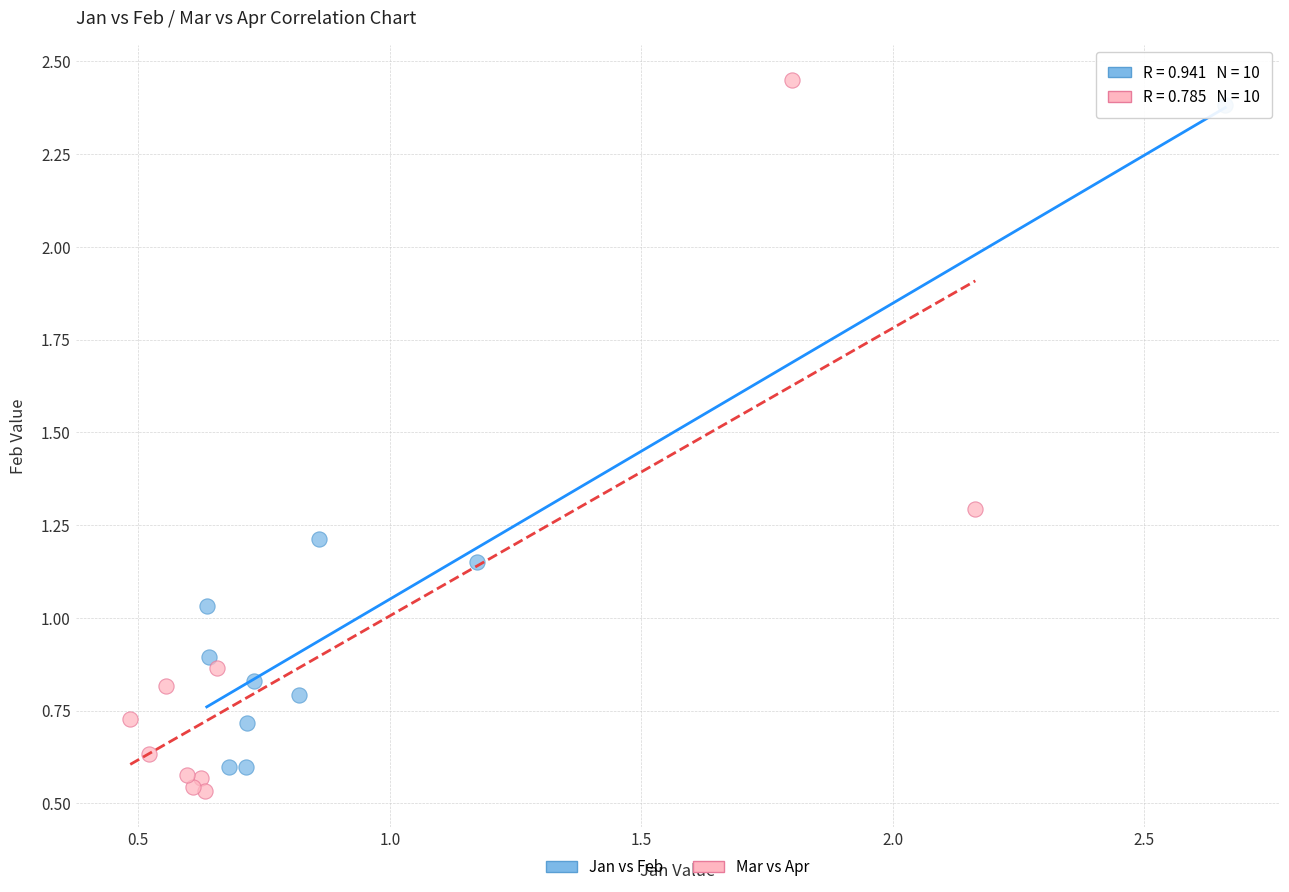

Which series has the widest spread of Y values?

Mar vs Apr